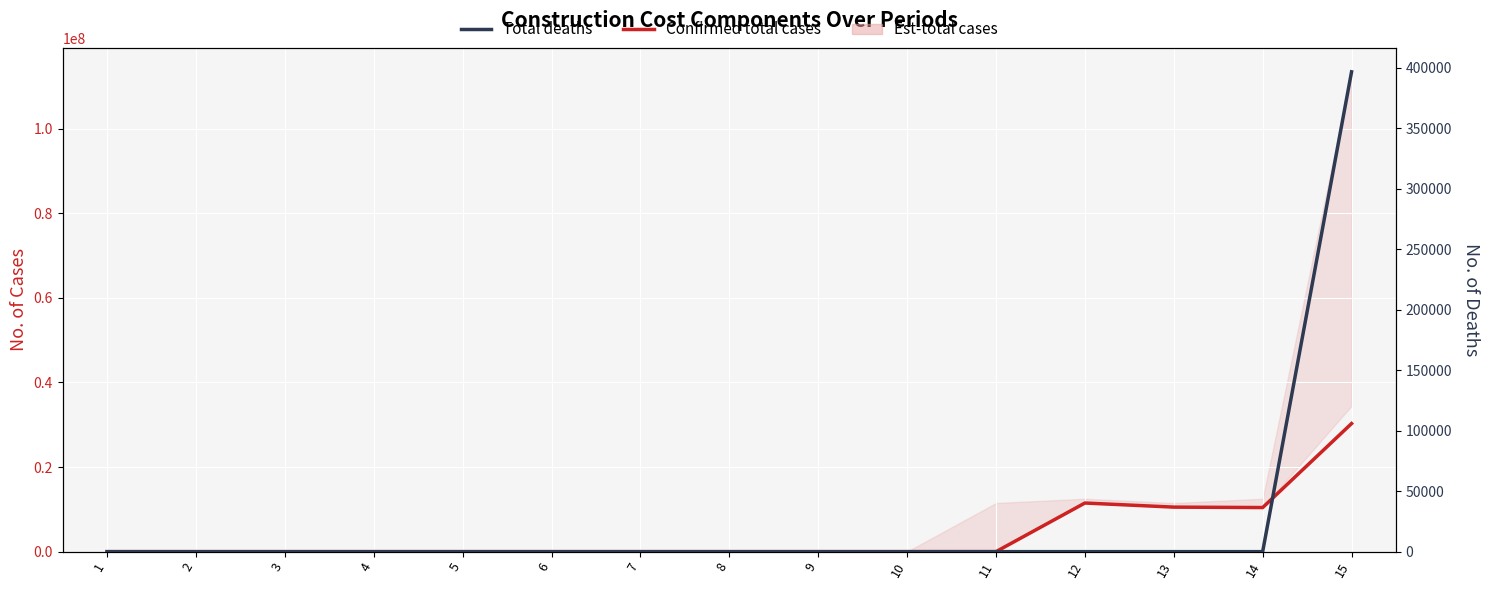

What is the total value across all series at 12?

11496198